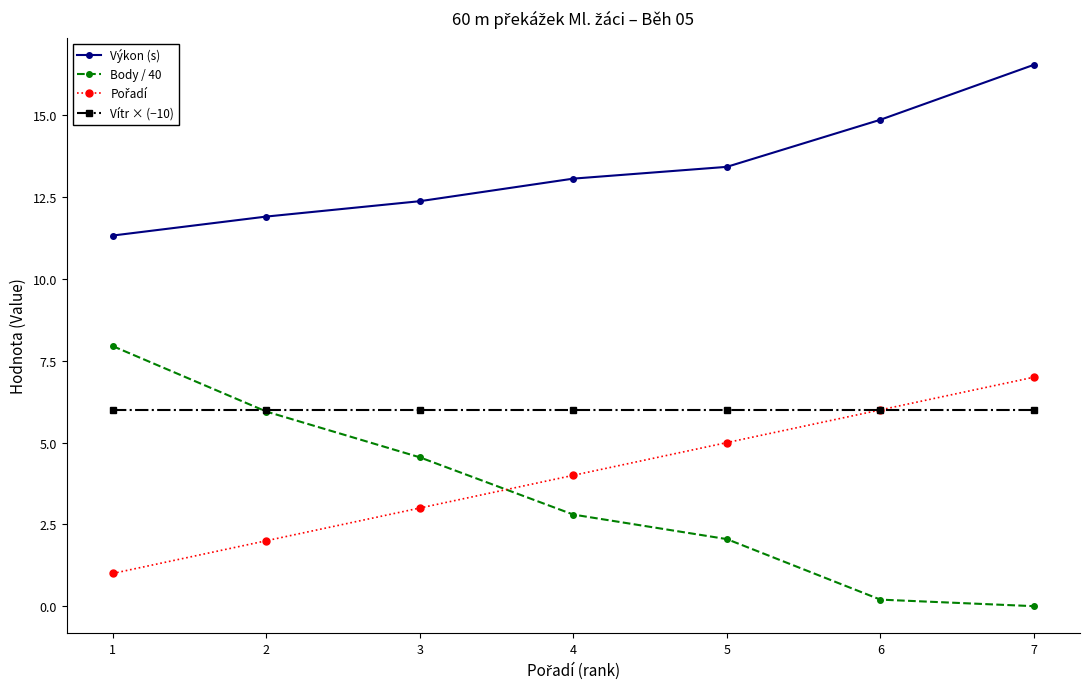

What is the value of the Výkon (s) point at the 5th from the left?

13.4